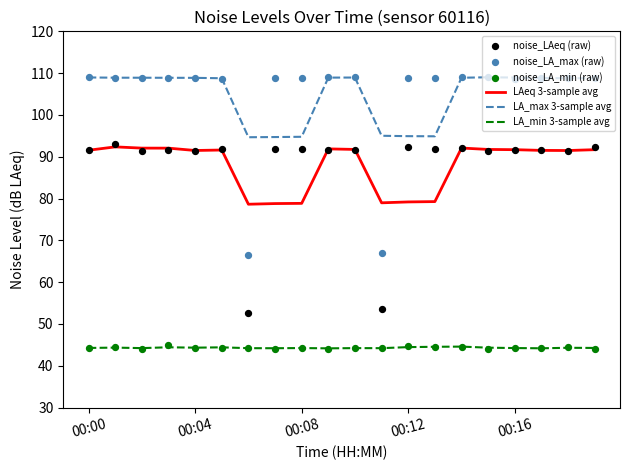

Is the value of noise_LA_max (raw) at 11 greater than the value of LAeq 3-sample avg at 7?

No